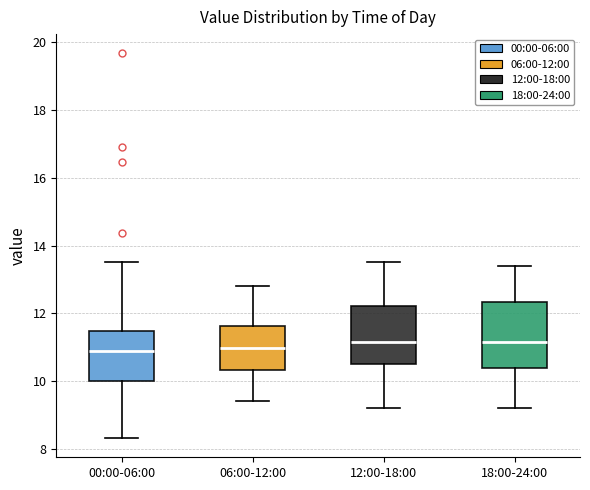

Where does the upper whisker of the box for 00:00-06:00 end on the y-axis? The values are not printed on the chart, so give them approximately, as read against the axis.

13.6